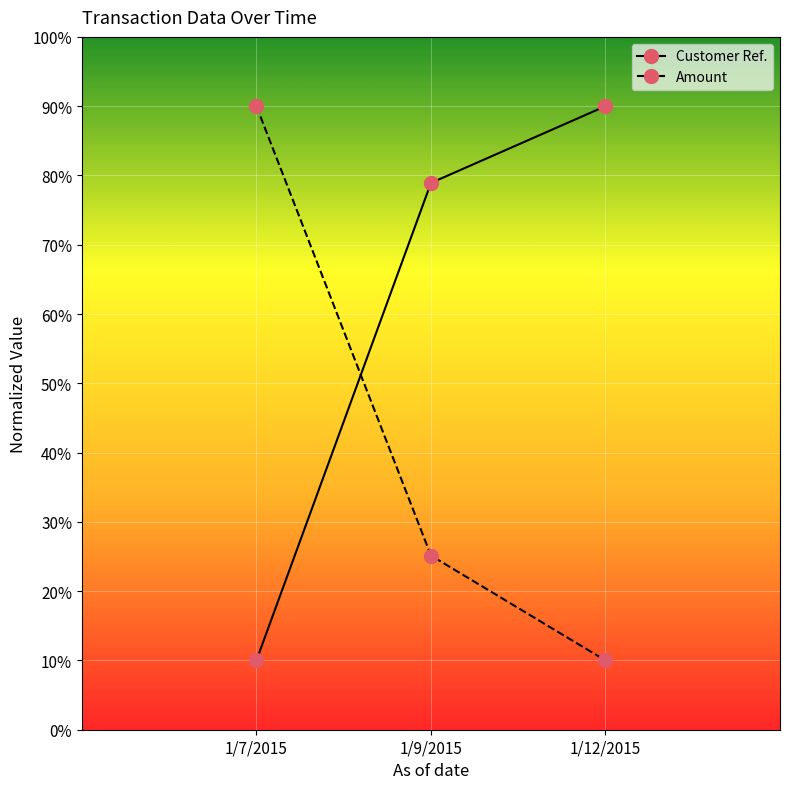

Reading left to right, transcribe all the data shown in this chart.

Customer Ref.: 10.0	78.9	90.0
Amount: 90.0	25.1	10.0